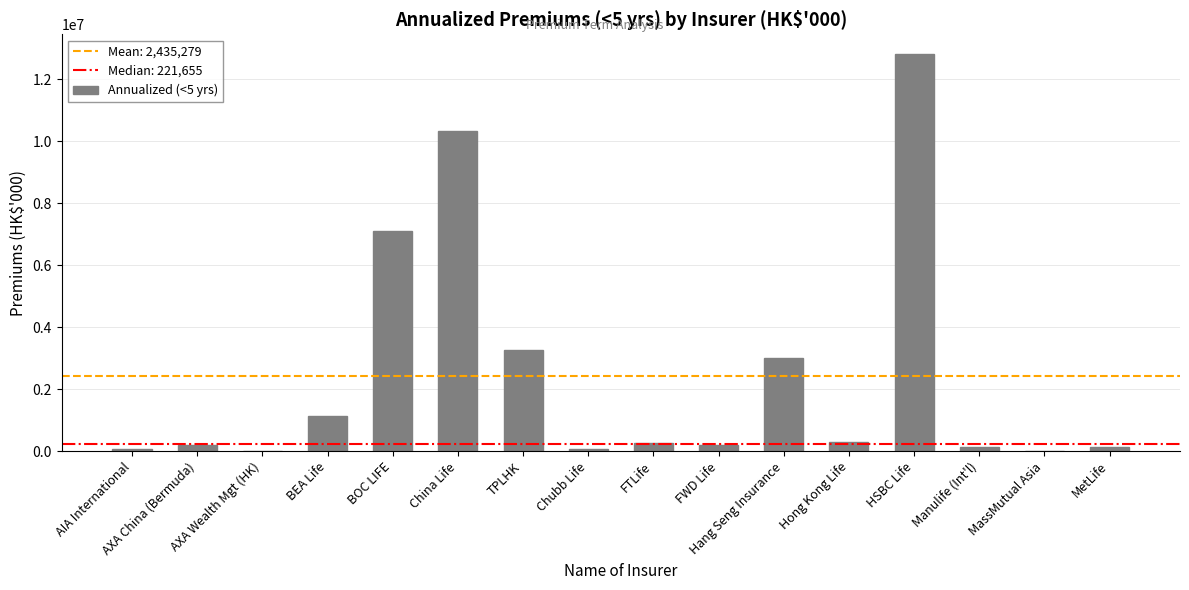

What position from the right is Manulife (Int'l)?

3